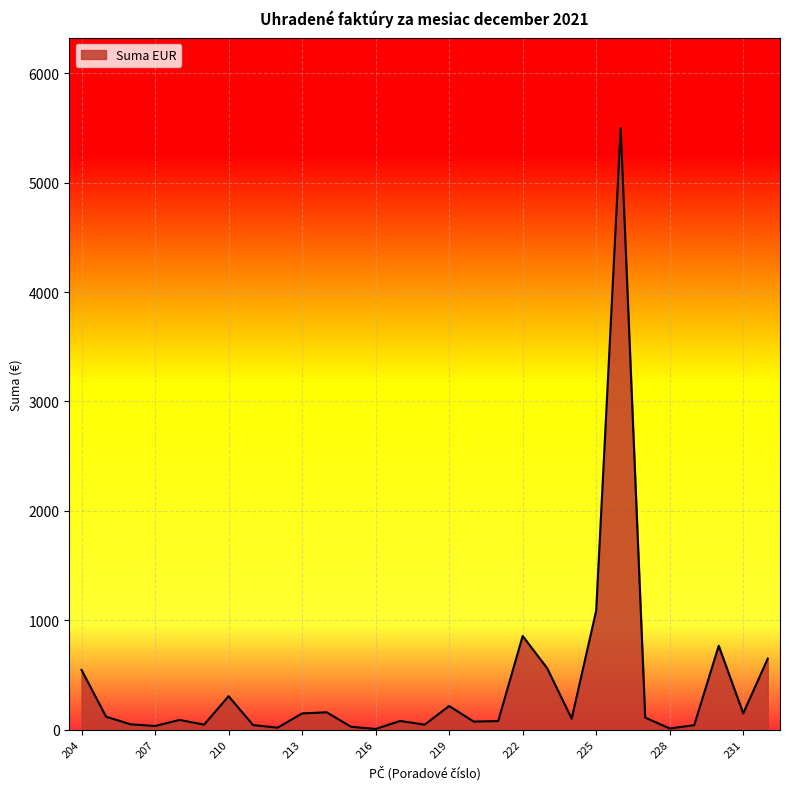

What is the greatest value displayed?

5500.0